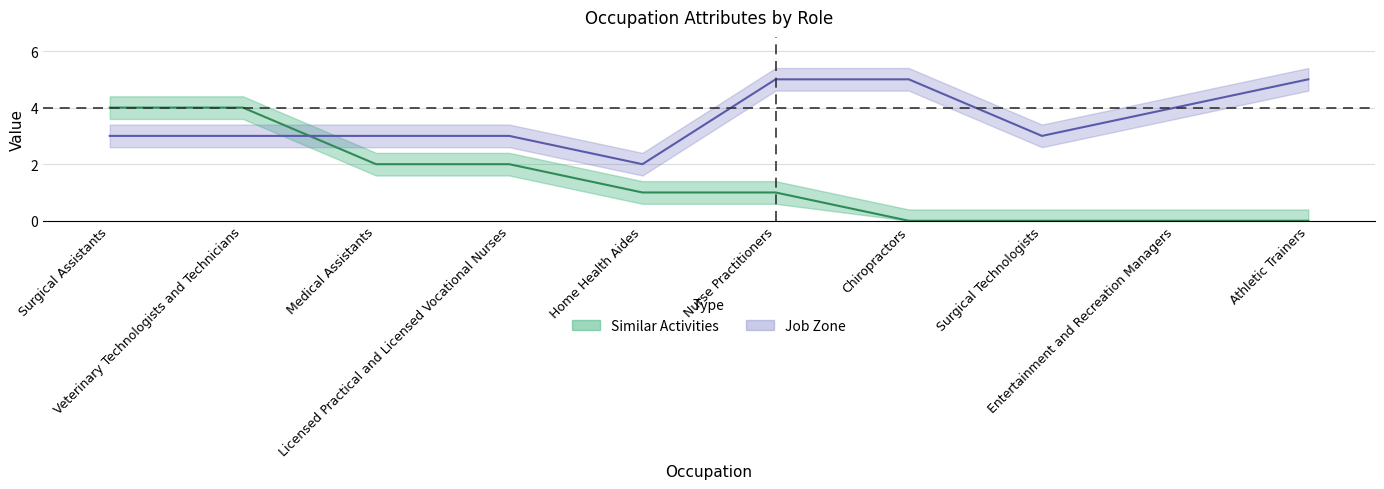

The value of Similar Activities at Licensed Practical and Licensed Vocational Nurses is 2. True or false?

True